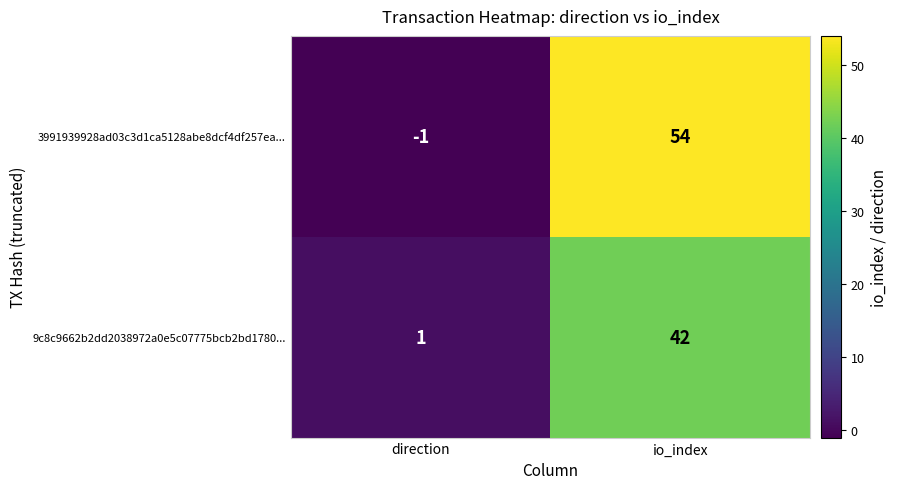

What is the approximate value of 9c8c9662b2dd2038972a0e5c07775bcb2bd1780... at io_index?

42